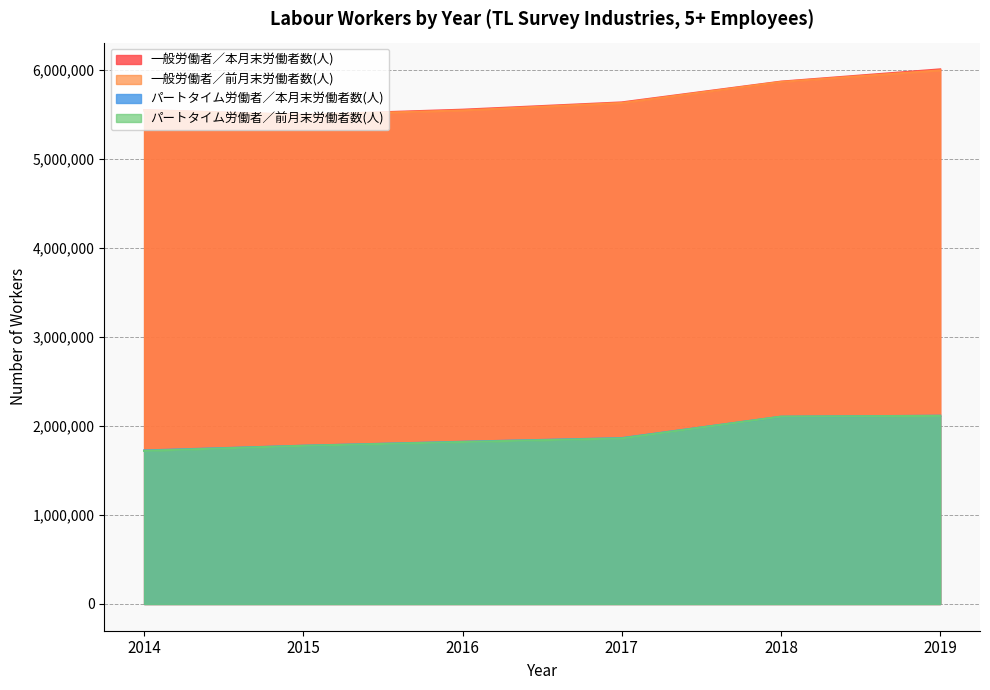

True or false: パートタイム労働者／前月末労働者数(人) has more than 2 interior local peaks.

False